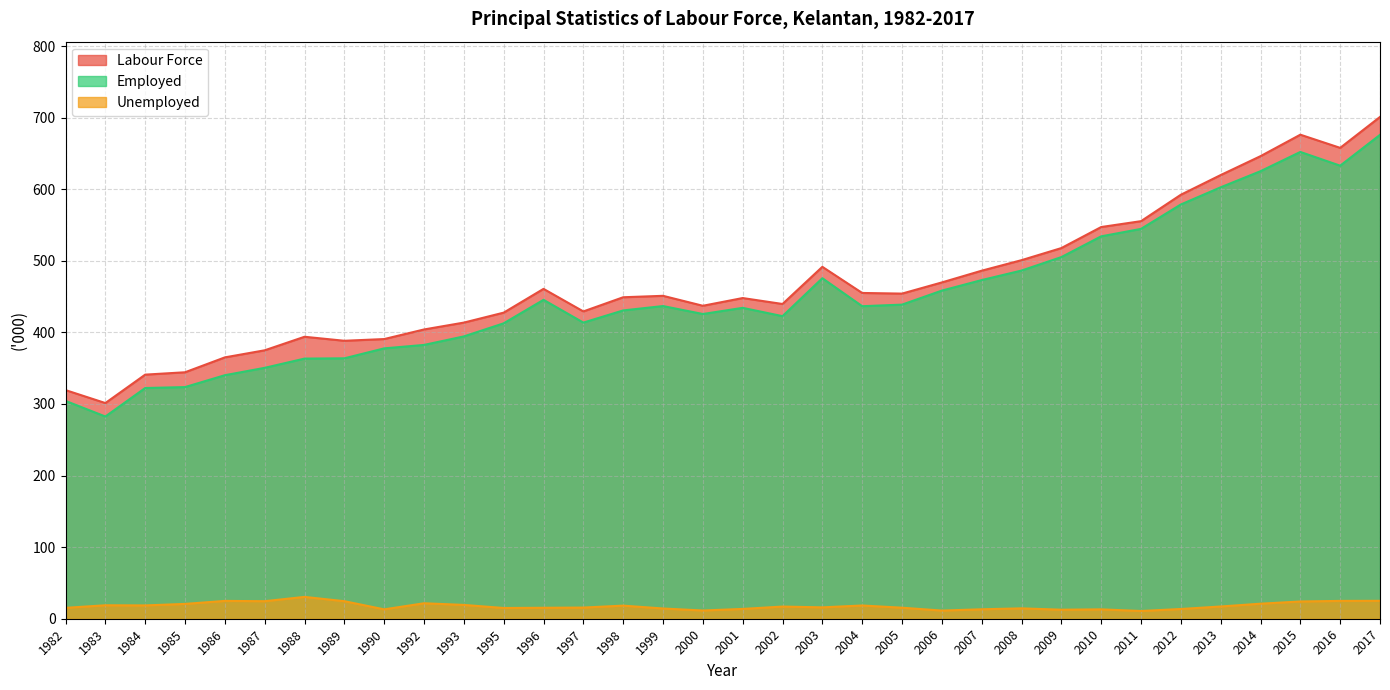

What is the value of the Unemployed point at the 29th from the left?

13.6